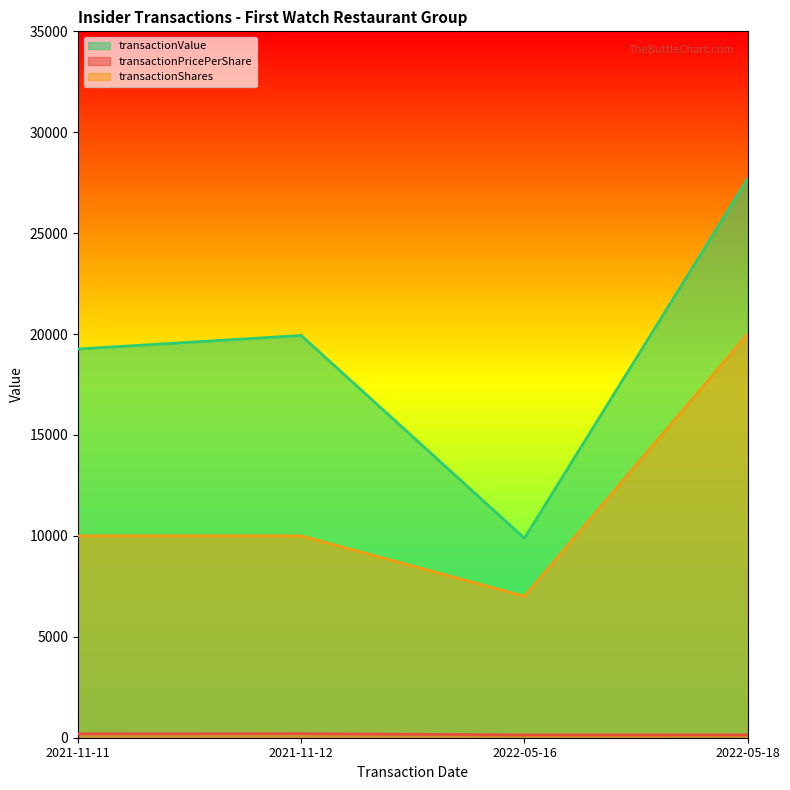

Reading right to left, what are all the values shown in this chart?

transactionPricePerShare: 138.4	141.0	199.3	192.6
transactionShares: 20000.0	7010.0	10000.0	10000.0
transactionValue: 27688.0	9884.0	19930.0	19260.0